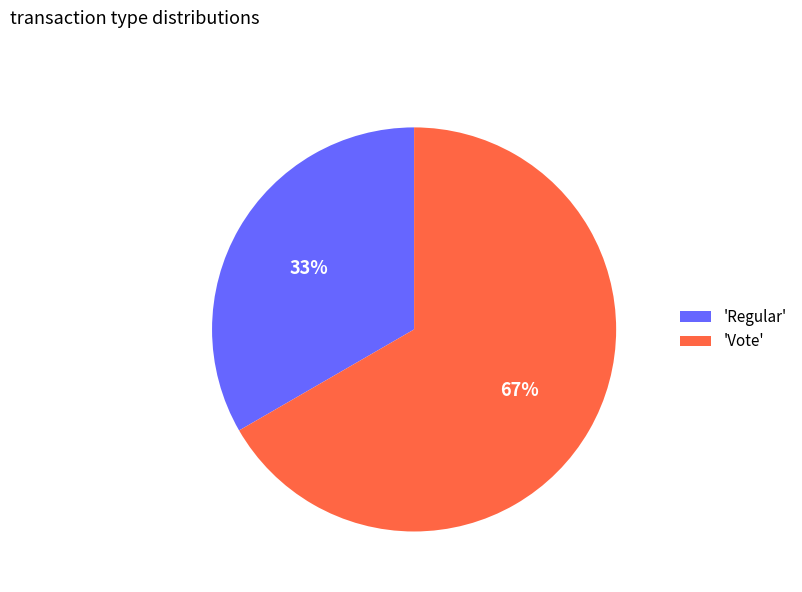

Is the sum of 'Regular' and 'Vote' greater than half?

Yes